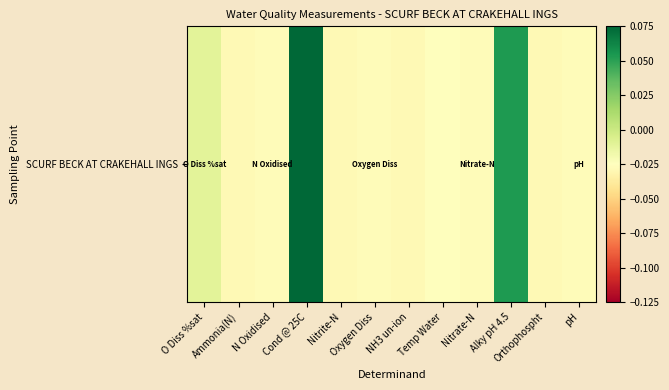

The chart shows a value of -0.0 at Orthophospht. True or false?

True